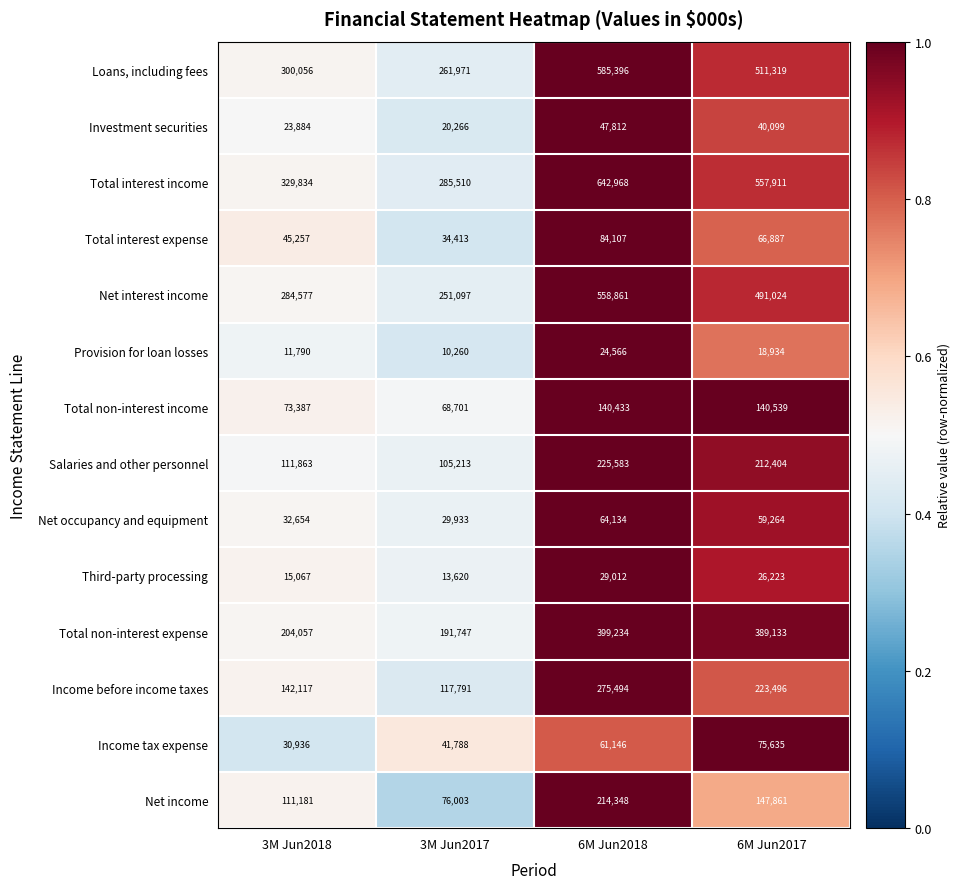

What is the difference between the Total non-interest income values at 3M Jun2018 and 3M Jun2017?

4686